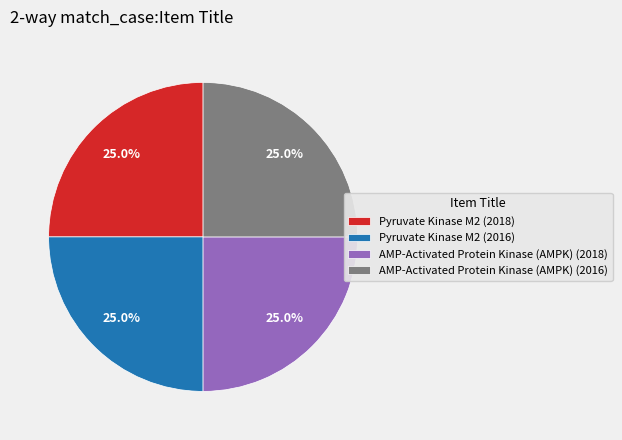

How many segments does this pie chart have?

4